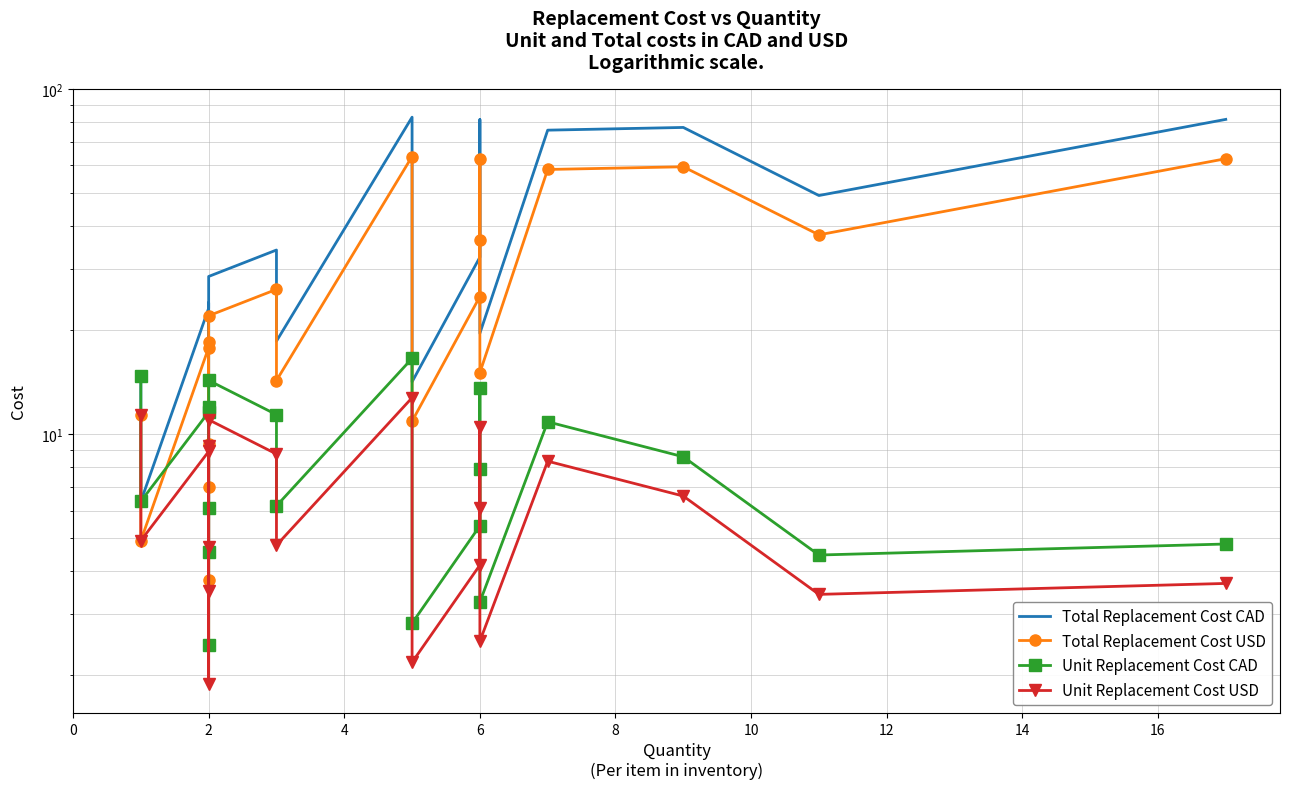

What is the minimum value for Total Replacement Cost CAD?

4.9